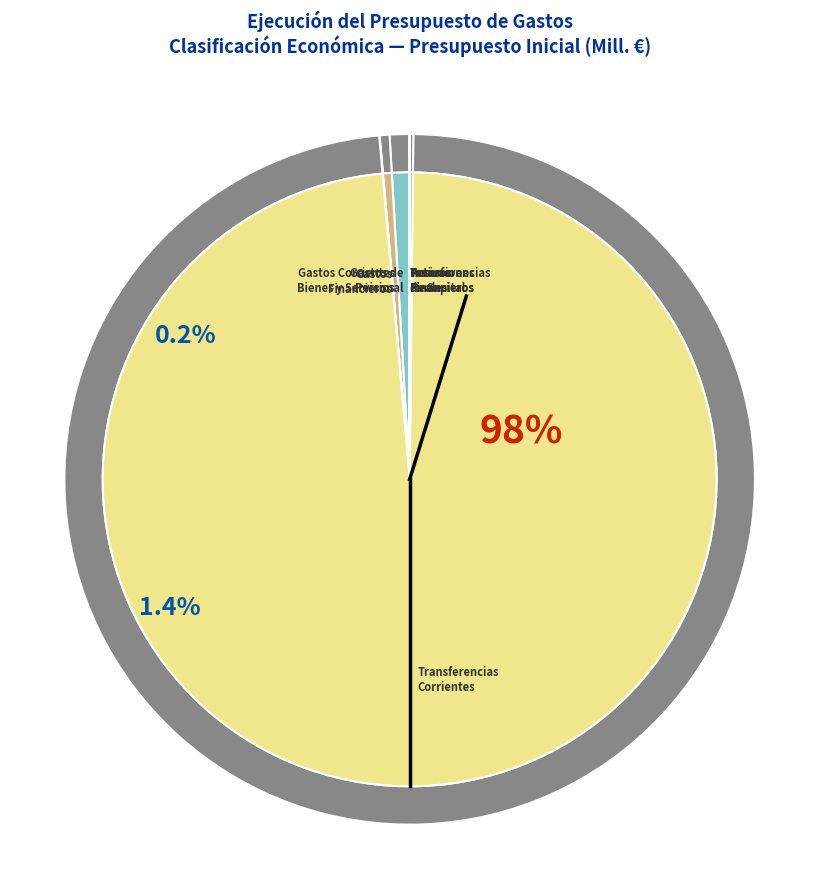

To the nearest percent, what is the difference between the GASTOS DE PERSONAL and TRANSFERENCIAS DE CAPITAL slice percentages?

1%